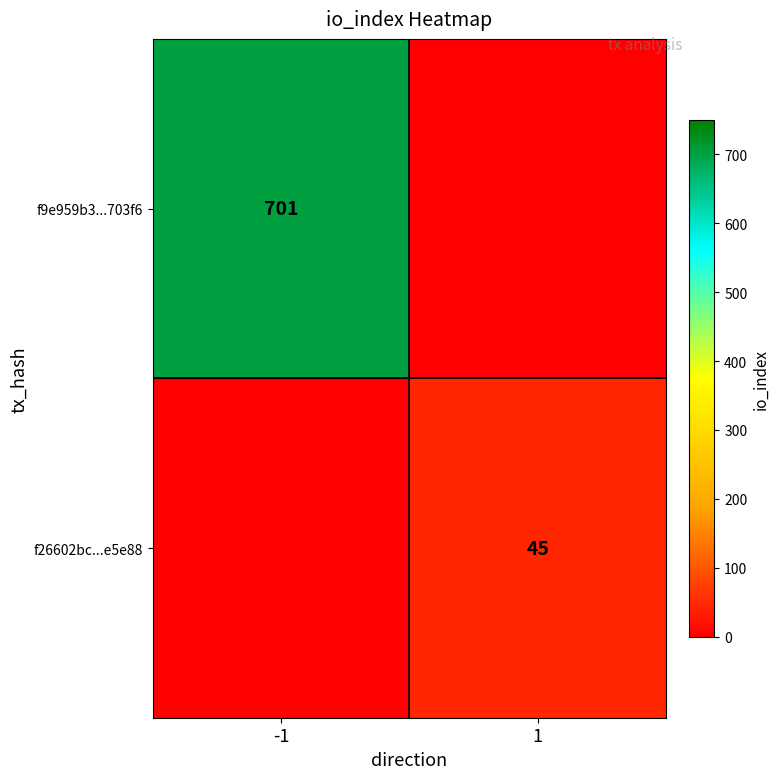

Is it true that f9e959b3...703f6 equals 1057 at -1?

False